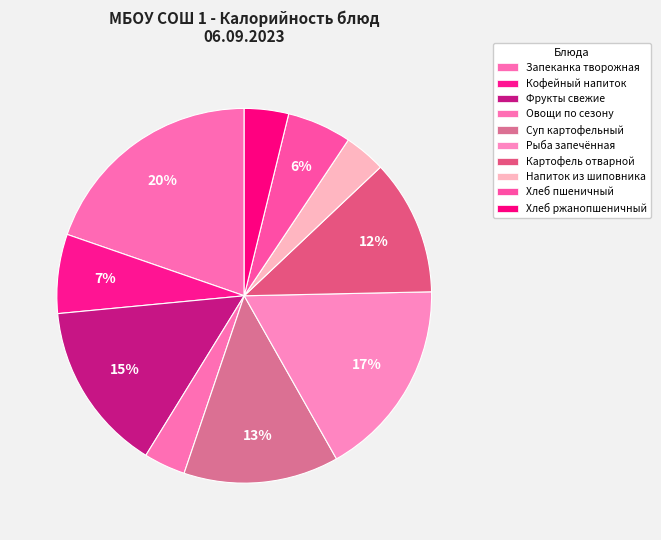

Does Хлеб пшеничный represent more than half of the total?

No